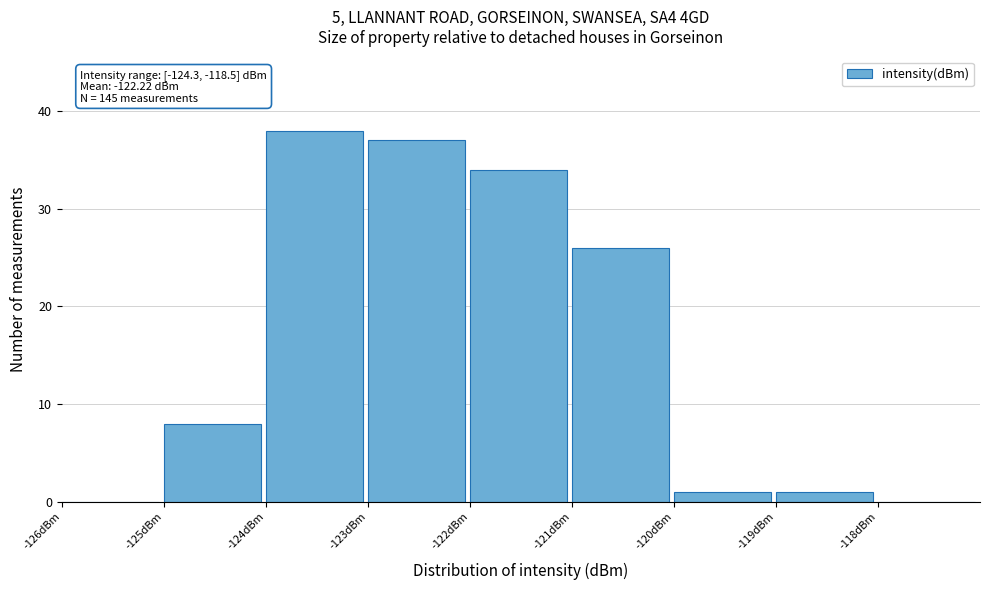

Which range on the x-axis has the tallest bar?

-124 to -123